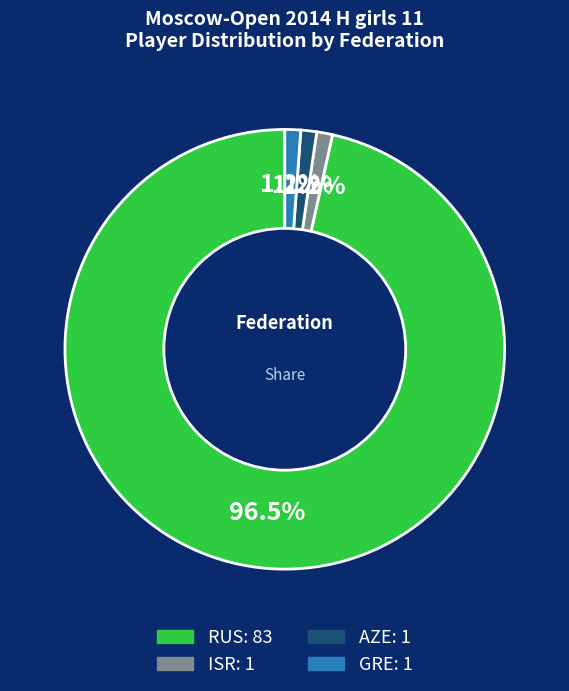

How many segments does this pie chart have?

4